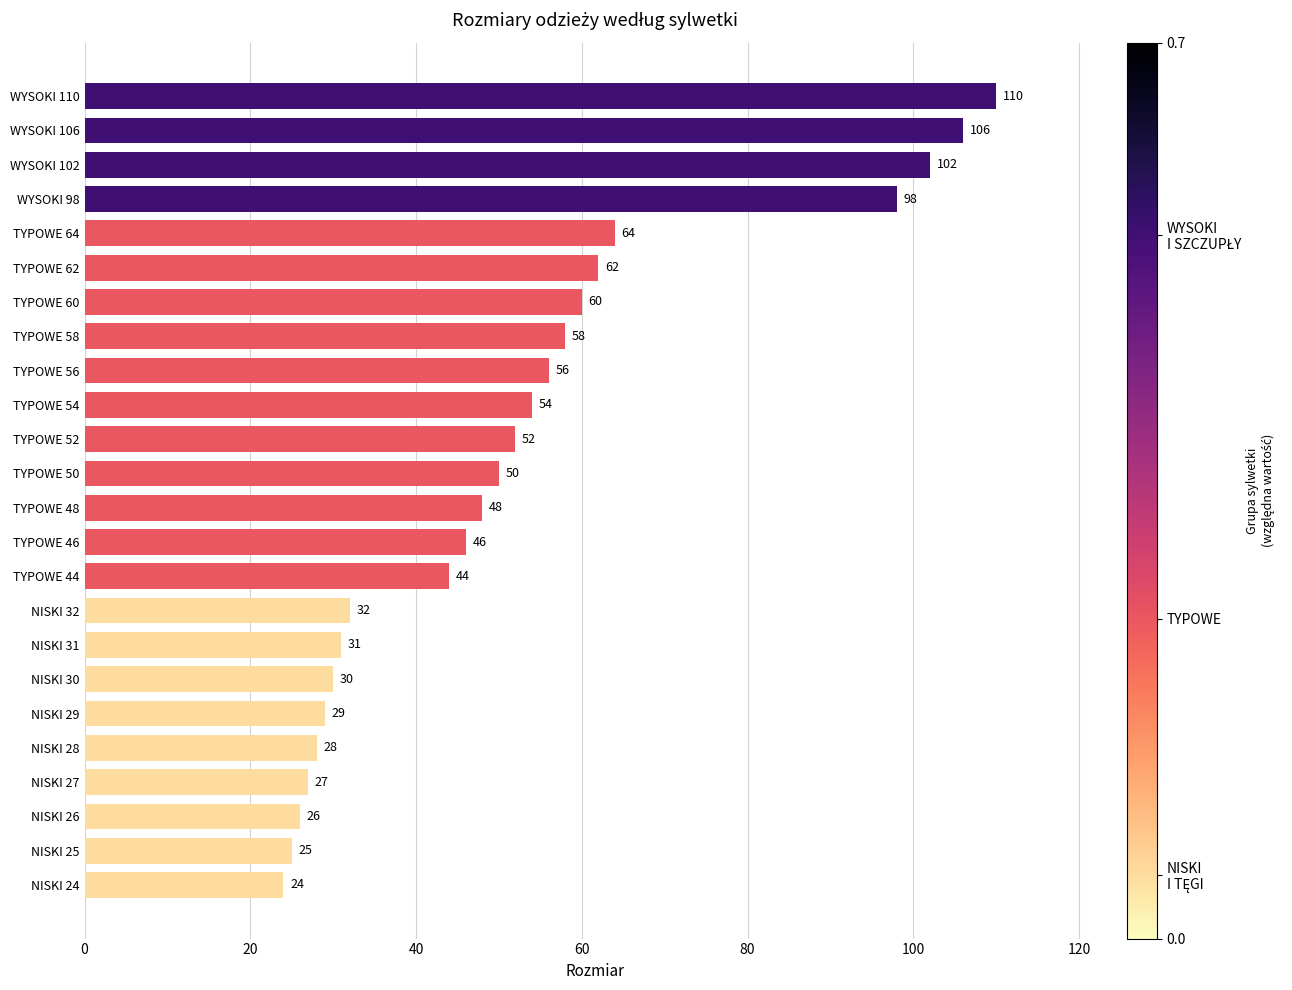

What is the difference between the maximum and minimum values?

86